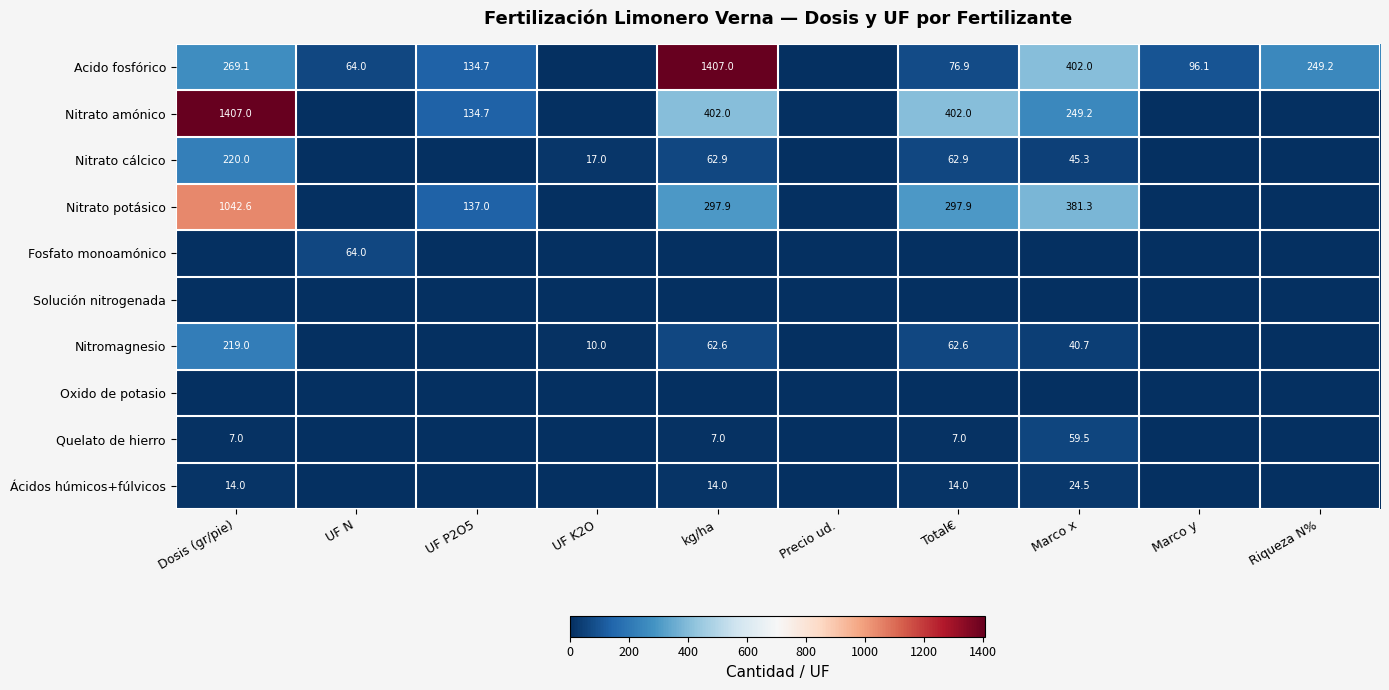

Between Dosis (gr/pie) and Precio ud., which is larger?

Dosis (gr/pie)